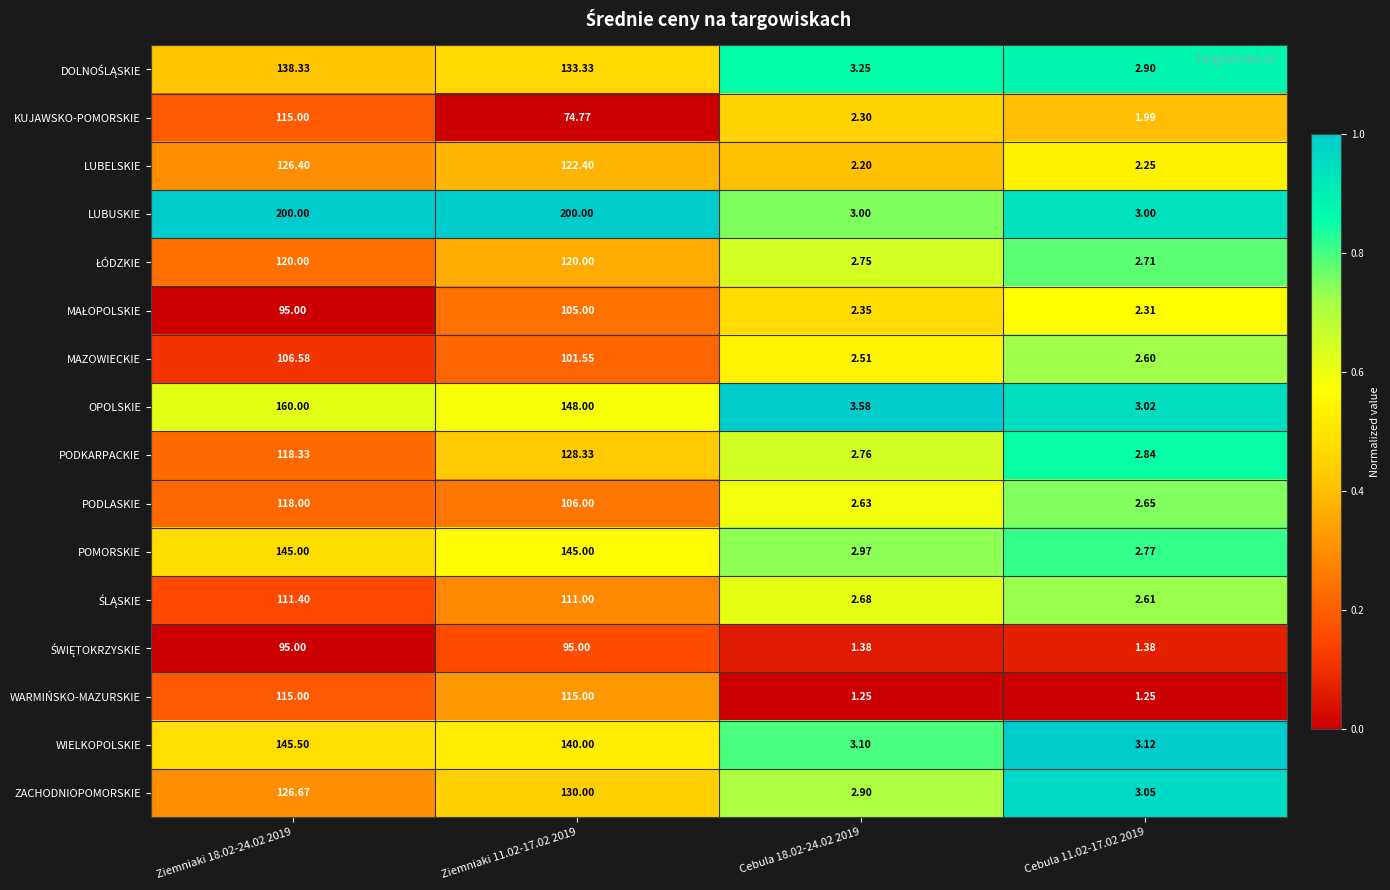

Which series has the largest range (max minus min)?

LUBUSKIE